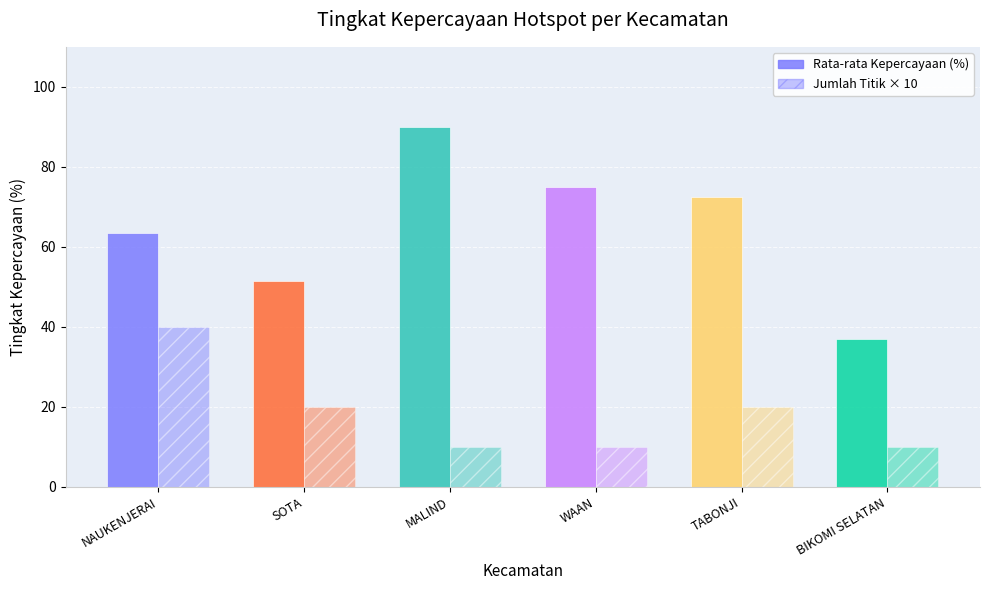

What is the spread (max minus min) of values at MALIND?

80.0